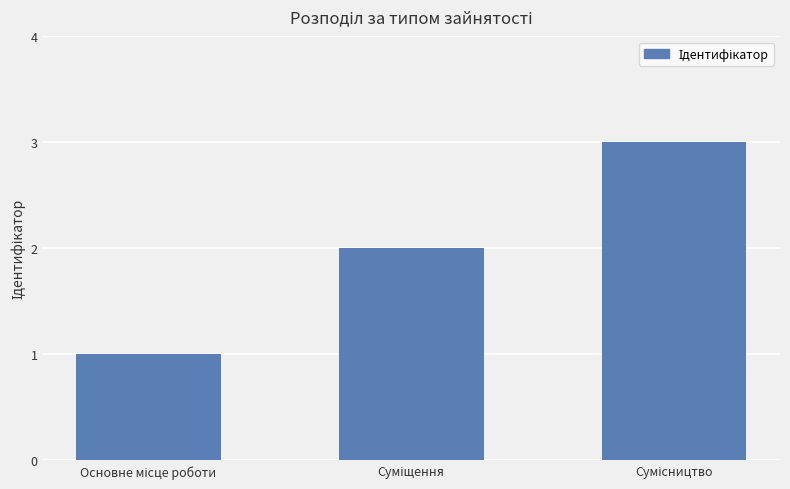

What is the difference between the maximum and minimum values?

2